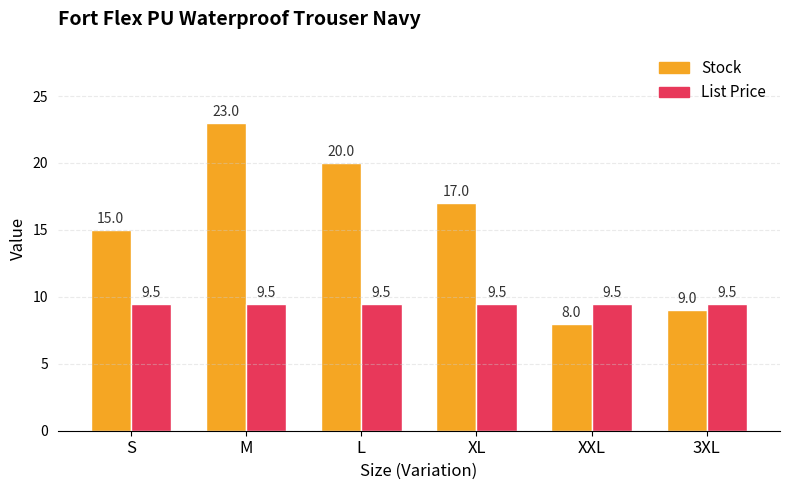

Rank the categories by Stock value from lowest to highest.

XXL, 3XL, S, XL, L, M